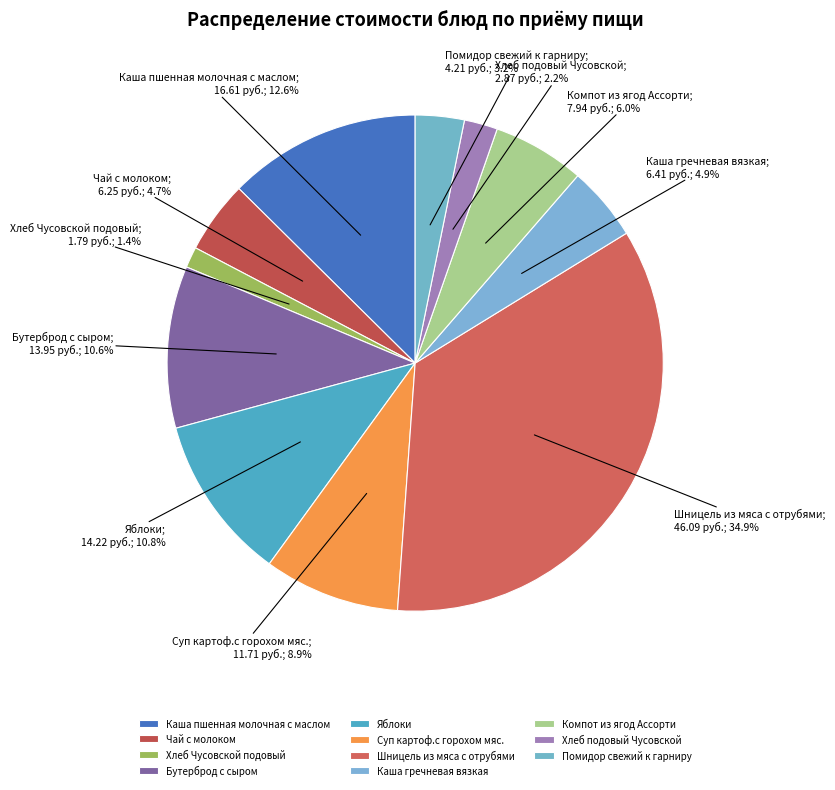

Do Хлеб подовый Чусовской and Яблоки together represent more than half of the pie?

No